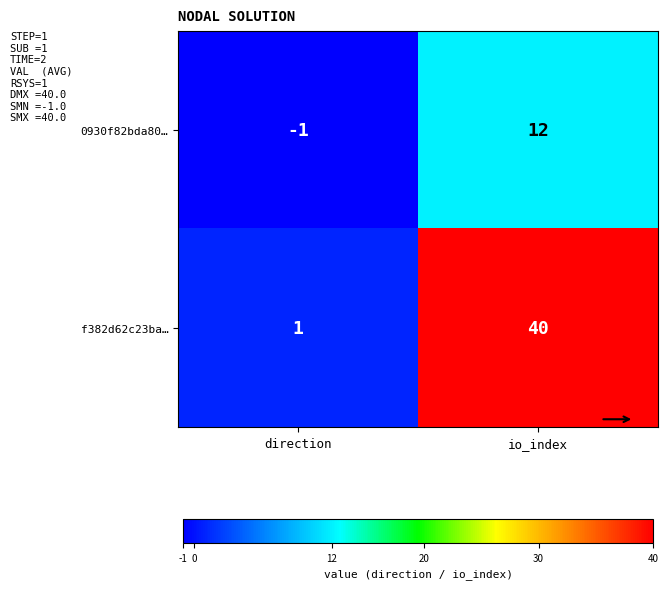

At which label is 0930f82bda80… closest to 5?

direction